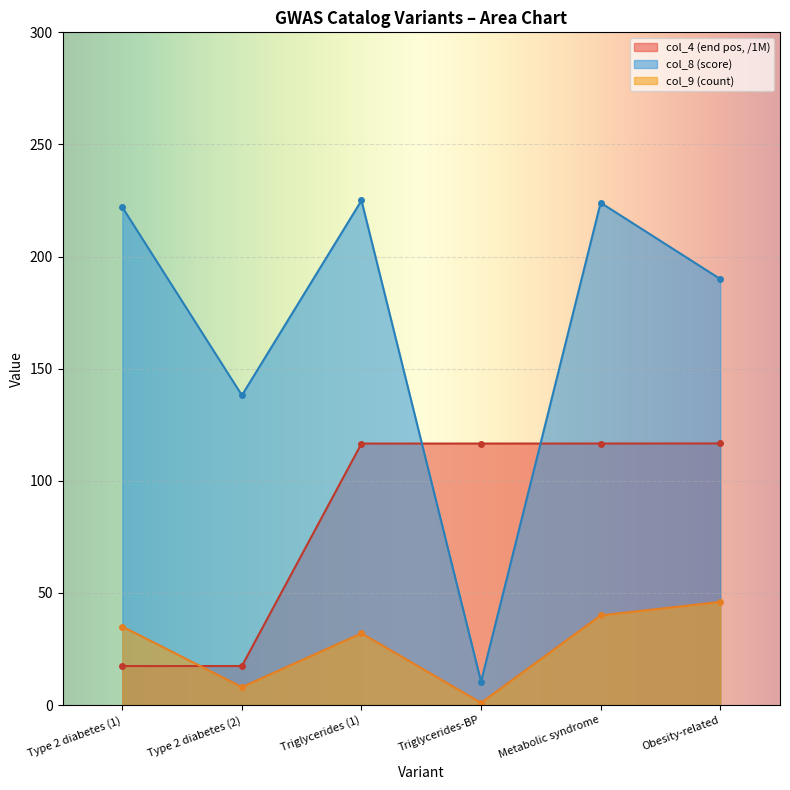

Reading left to right, what are all the values shown in this chart?

col_4 (end pos): 17.4	17.4	116.6	116.6	116.6	116.7
col_8 (score): 222.0	138.1	225.0	10.4	224.0	190.0
col_9 (count): 35.0	8.0	32.0	1.0	40.0	46.0